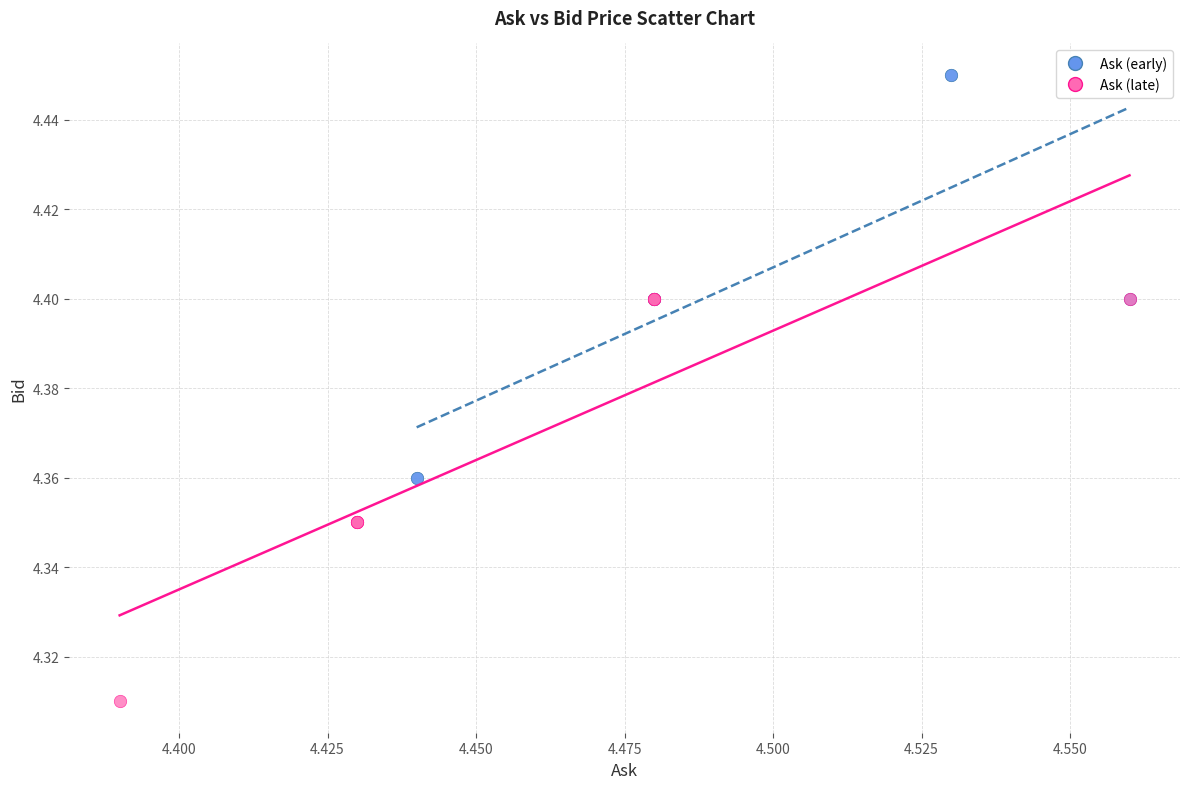

Which series reaches the maximum Y coordinate?

Ask (early)